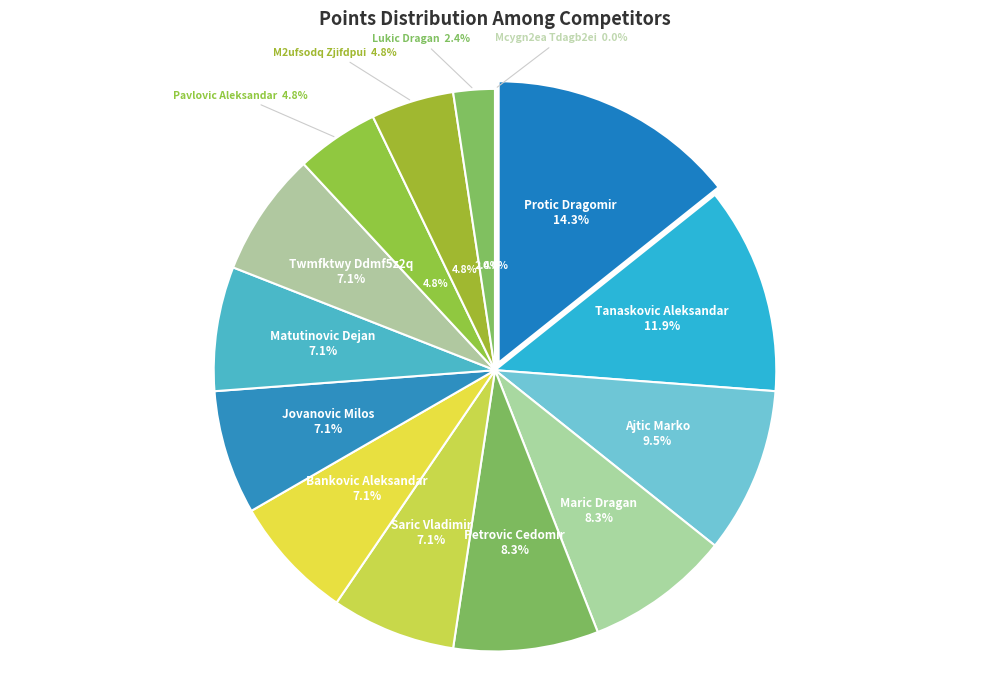

Is it true that Saric Vladimir is 7% of the pie?

True